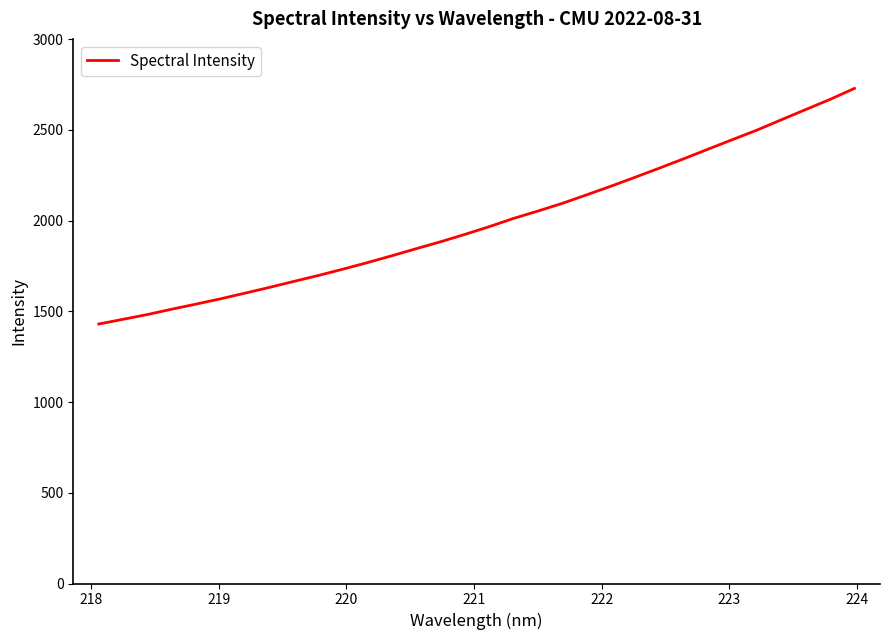

What is the difference between the maximum and minimum values?

1298.9